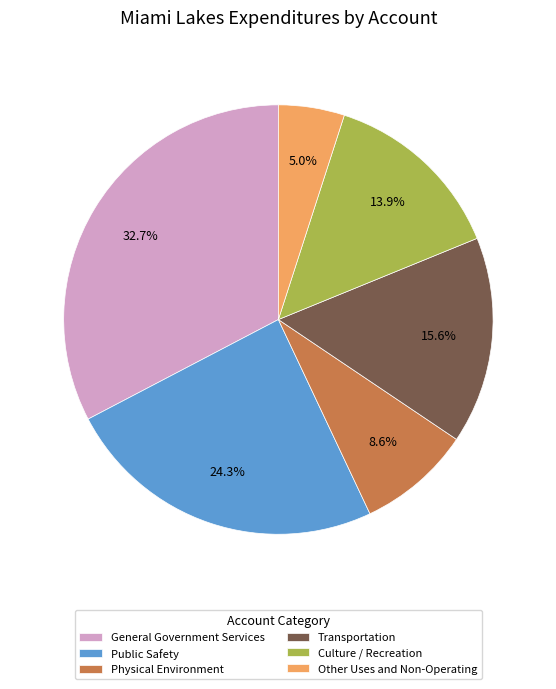

What is the smallest slice in the pie chart?

Other Uses and Non-Operating